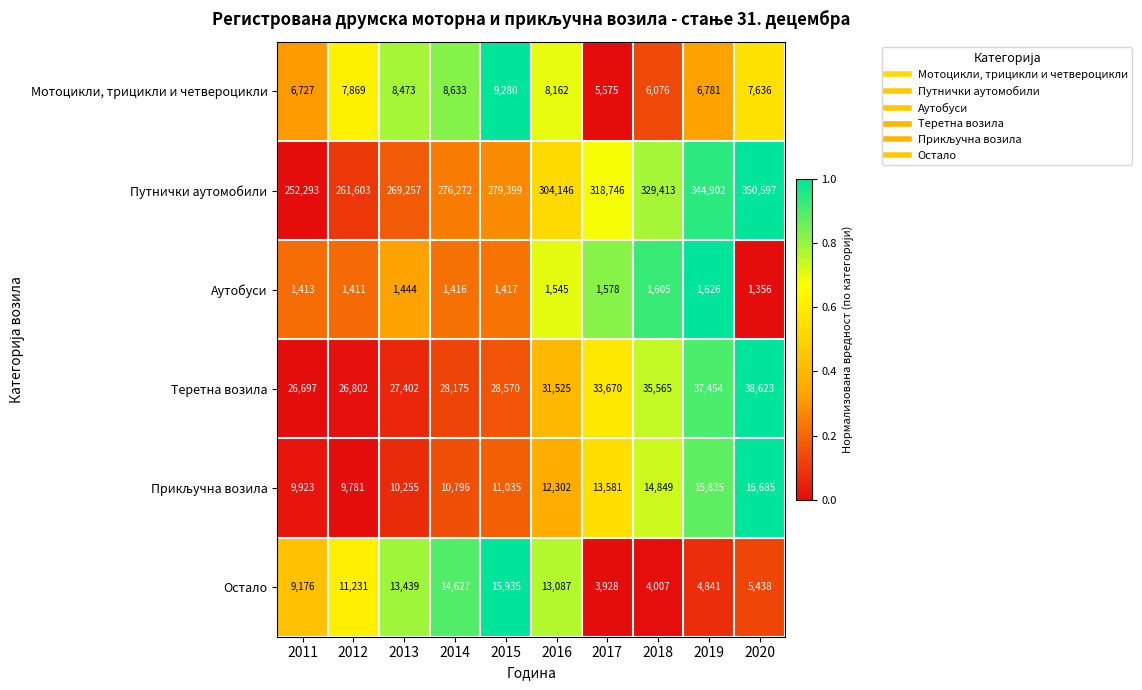

Which series has the widest spread of values?

Путнички аутомобили